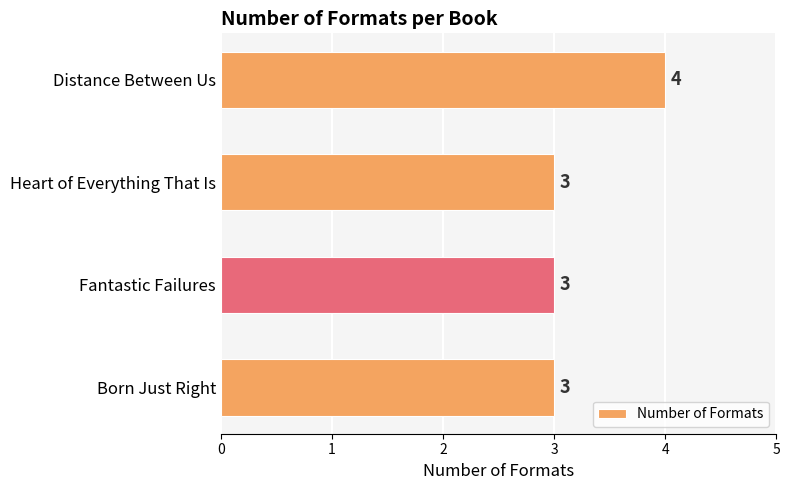

What is the minimum value shown in the chart?

3